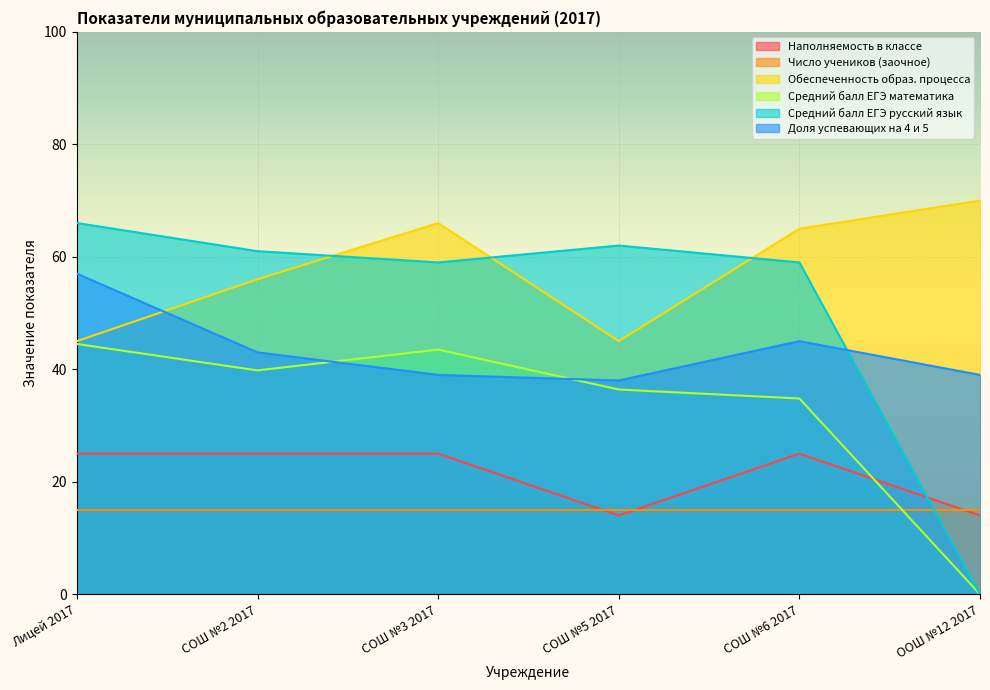

List the series in order of their peak value, highest first.

Обеспеченность образ. процесса, Средний балл ЕГЭ русский язык, Доля успевающих на 4 и 5, Средний балл ЕГЭ математика, Наполняемость в классе, Число учеников (заочное)